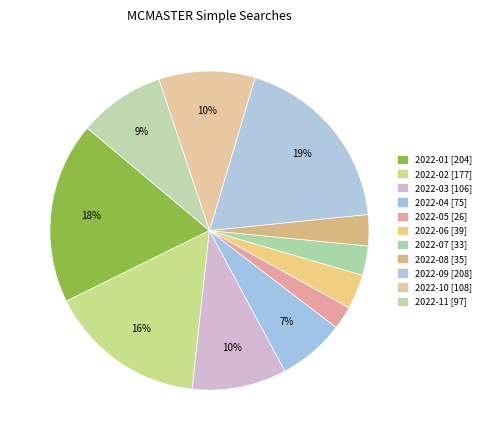

What is the change in value from 2022-05 to 2022-10?

+82